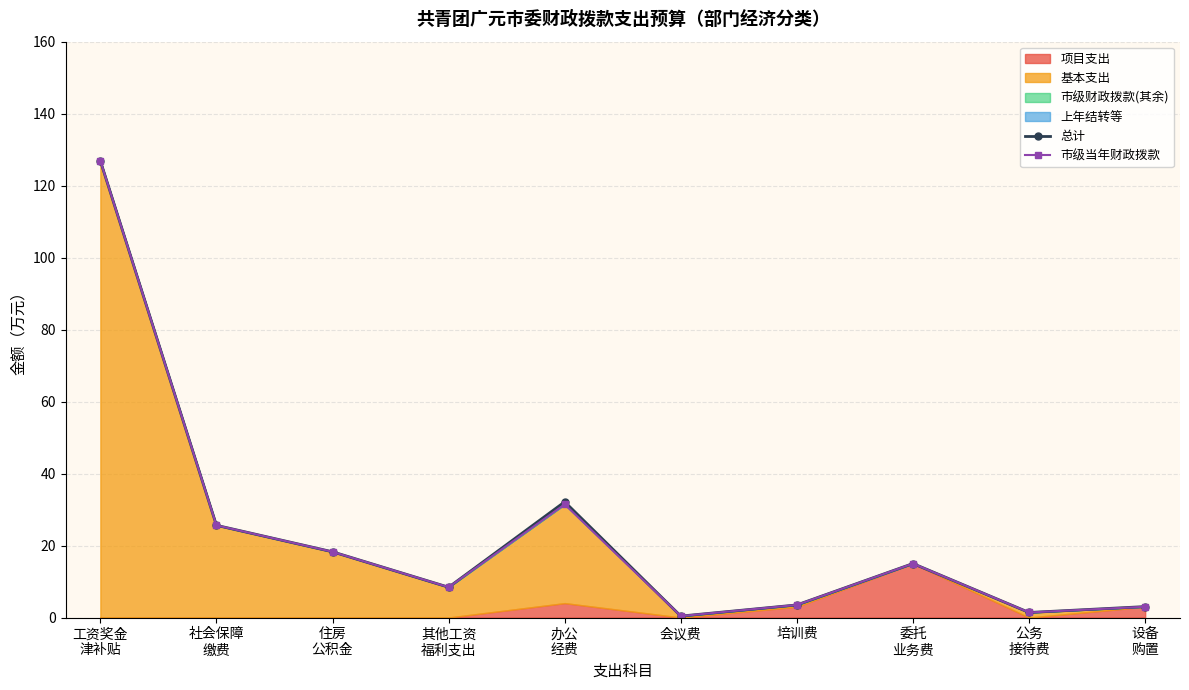

List the labels in order of 市级当年财政拨款 value, smallest first.

会议费, 公务
接待费, 设备
购置, 培训费, 其他工资
福利支出, 委托
业务费, 住房
公积金, 社会保障
缴费, 办公
经费, 工资奖金
津补贴